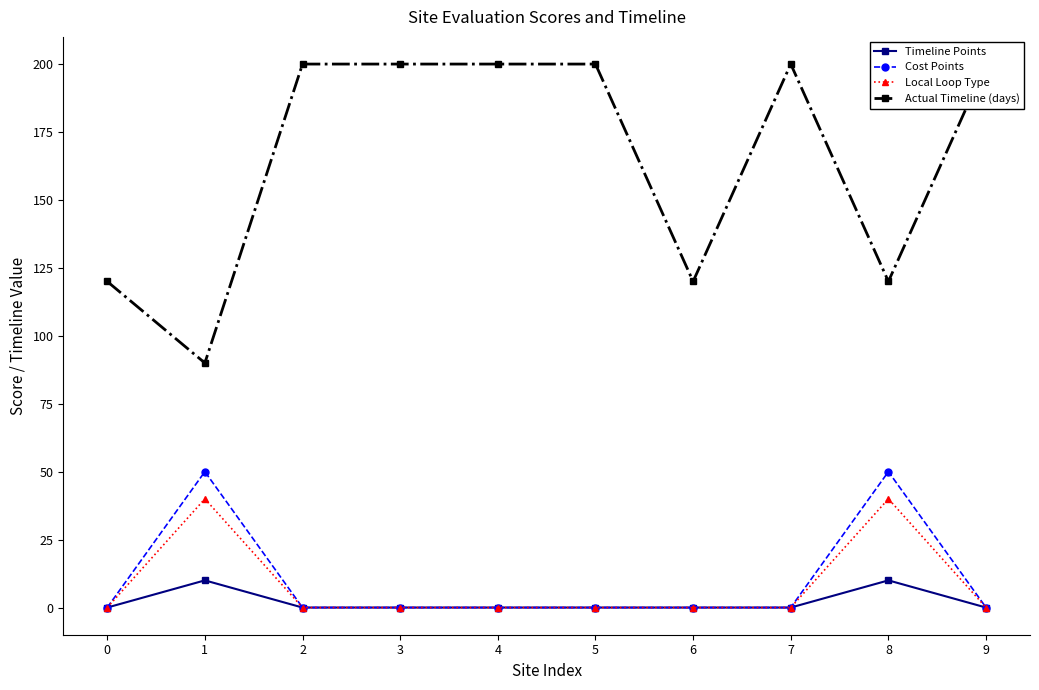

What is the difference between the maximum and minimum values in the Actual Timeline (days) series?

110